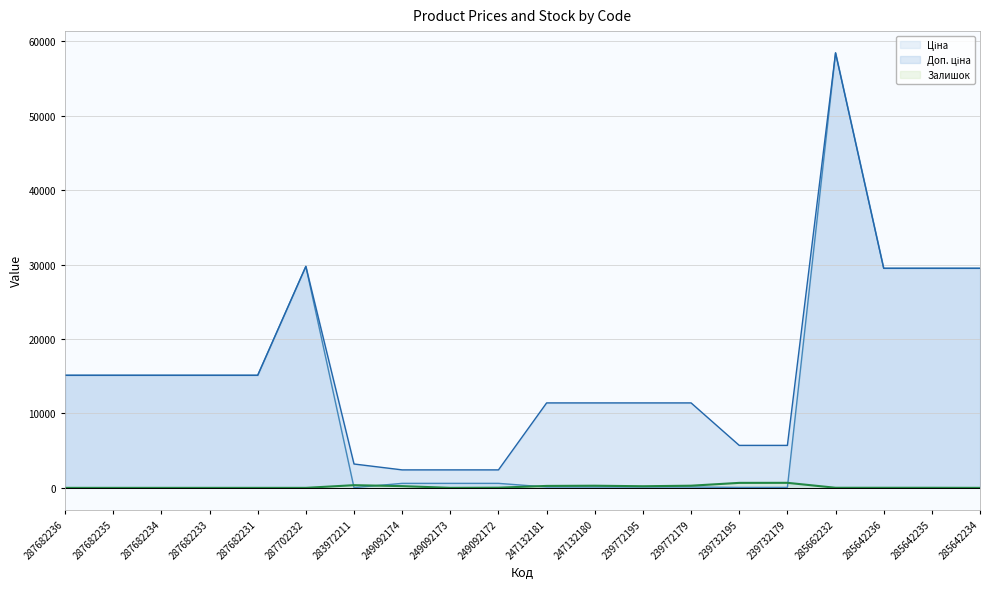

Rank the series at 285642235 from highest to lowest value.

Ціна, Доп. ціна, Залишок